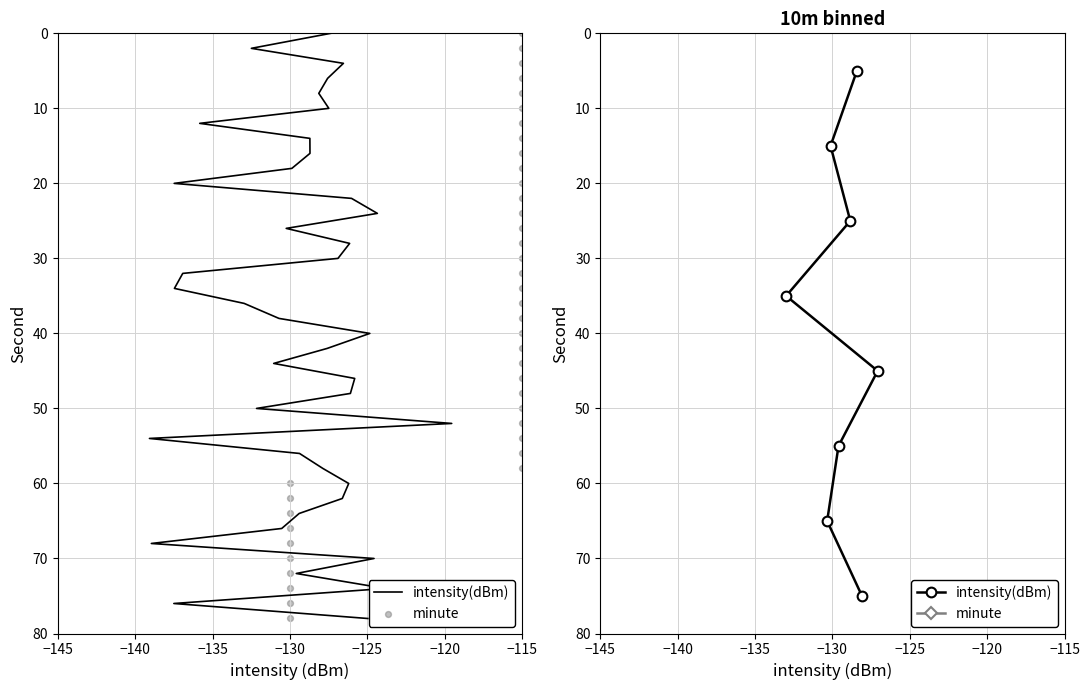

Which series contains the highest Y value?

intensity(dBm)